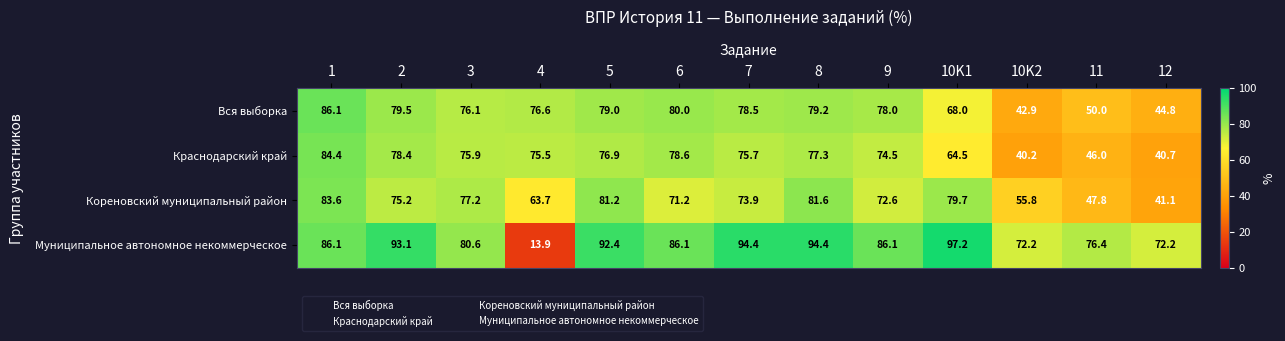

Which series has the largest range (max minus min)?

Муниципальное автономное некоммерческое